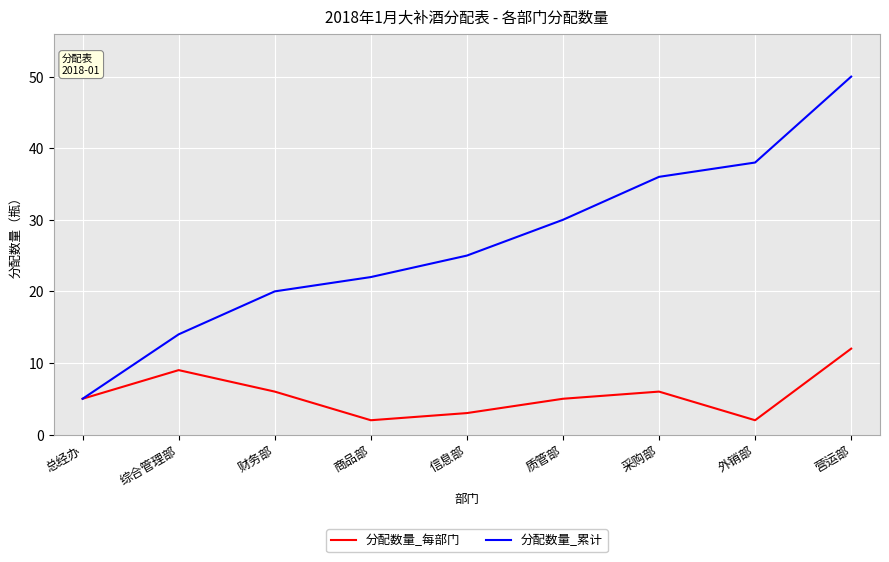

Reading right to left, extract all data points from this chart.

分配数量_每部门: 营运部=12	外销部=2	采购部=6	质管部=5	信息部=3	商品部=2	财务部=6	综合管理部=9	总经办=5
分配数量_累计: 营运部=50	外销部=38	采购部=36	质管部=30	信息部=25	商品部=22	财务部=20	综合管理部=14	总经办=5